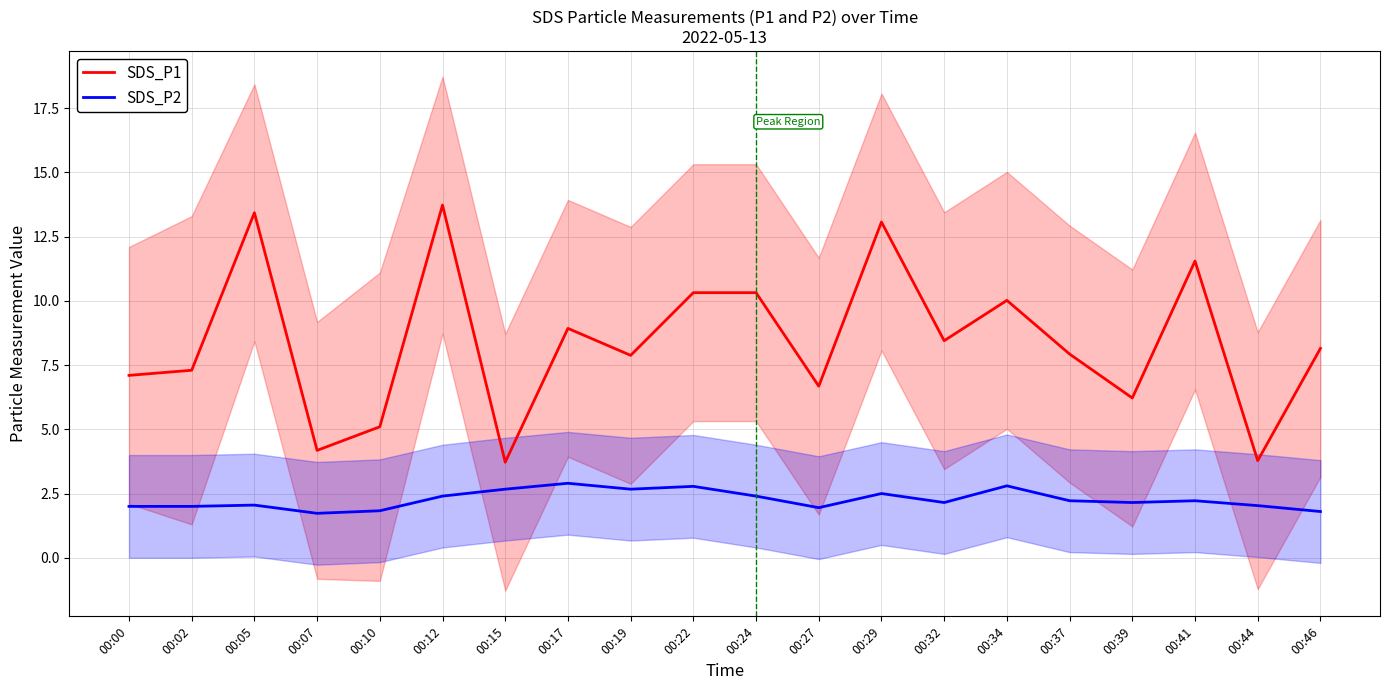

What is the difference between the maximum and second lowest values in the SDS_P2 series?

1.1